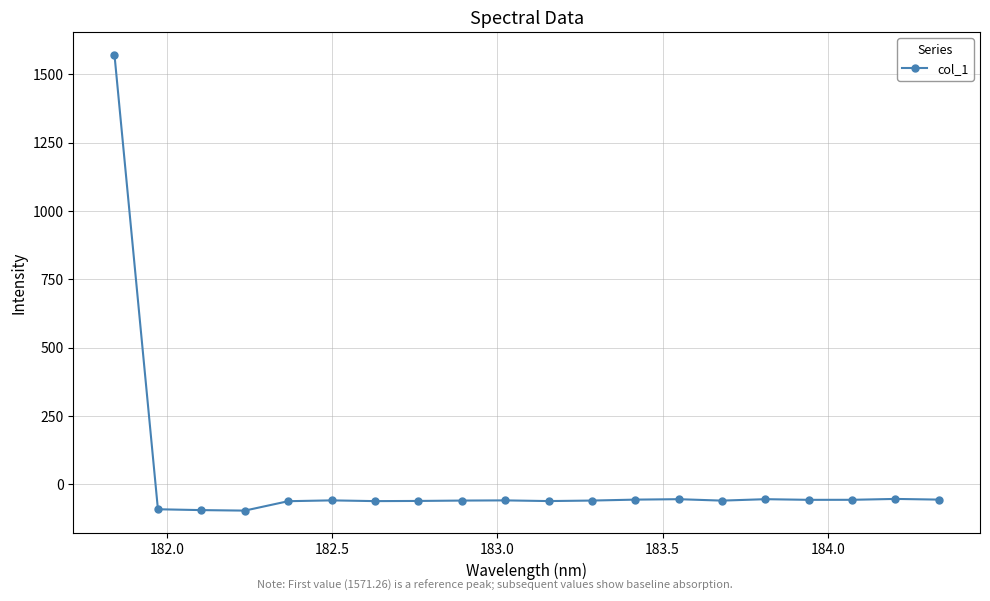

What is the minimum value shown in the chart?

-96.0